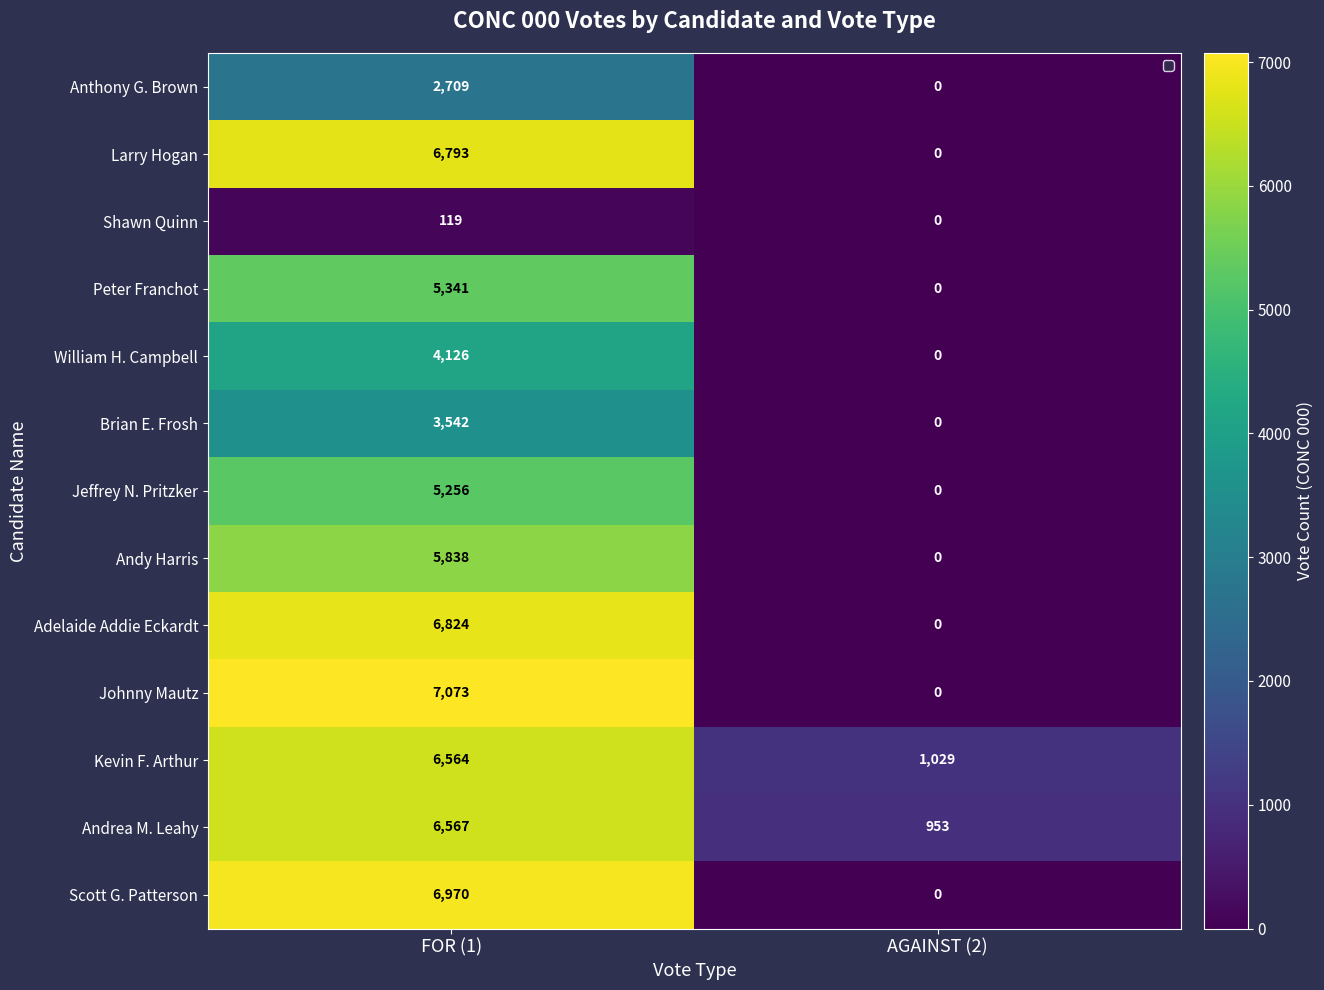

Reading left to right, what are all the values shown in this chart?

Anthony G. Brown: FOR (1)=2709	AGAINST (2)=0
Larry Hogan: FOR (1)=6793	AGAINST (2)=0
Shawn Quinn: FOR (1)=119	AGAINST (2)=0
Peter Franchot: FOR (1)=5341	AGAINST (2)=0
William H. Campbell: FOR (1)=4126	AGAINST (2)=0
Brian E. Frosh: FOR (1)=3542	AGAINST (2)=0
Jeffrey N. Pritzker: FOR (1)=5256	AGAINST (2)=0
Andy Harris: FOR (1)=5838	AGAINST (2)=0
Adelaide Addie Eckardt: FOR (1)=6824	AGAINST (2)=0
Johnny Mautz: FOR (1)=7073	AGAINST (2)=0
Kevin F. Arthur: FOR (1)=6564	AGAINST (2)=1029
Andrea M. Leahy: FOR (1)=6567	AGAINST (2)=953
Scott G. Patterson: FOR (1)=6970	AGAINST (2)=0